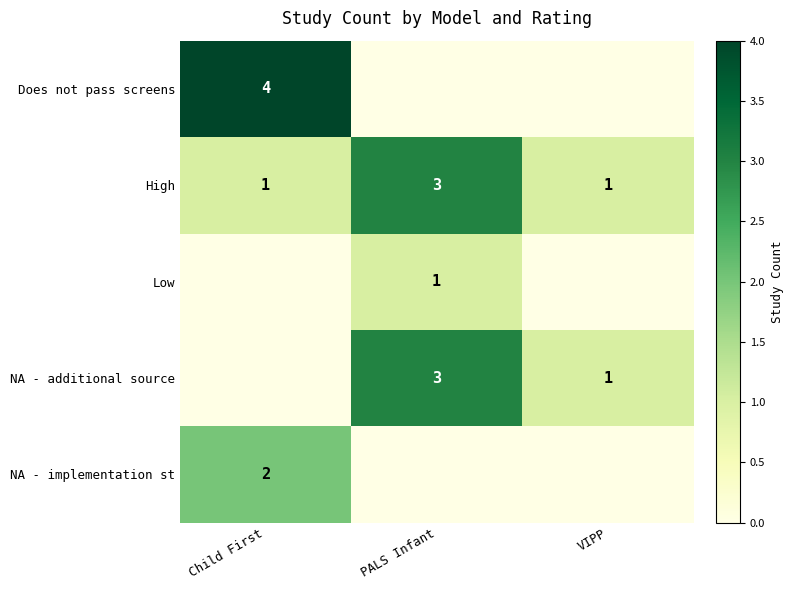

At how many categories does at least one series exceed 2?

2